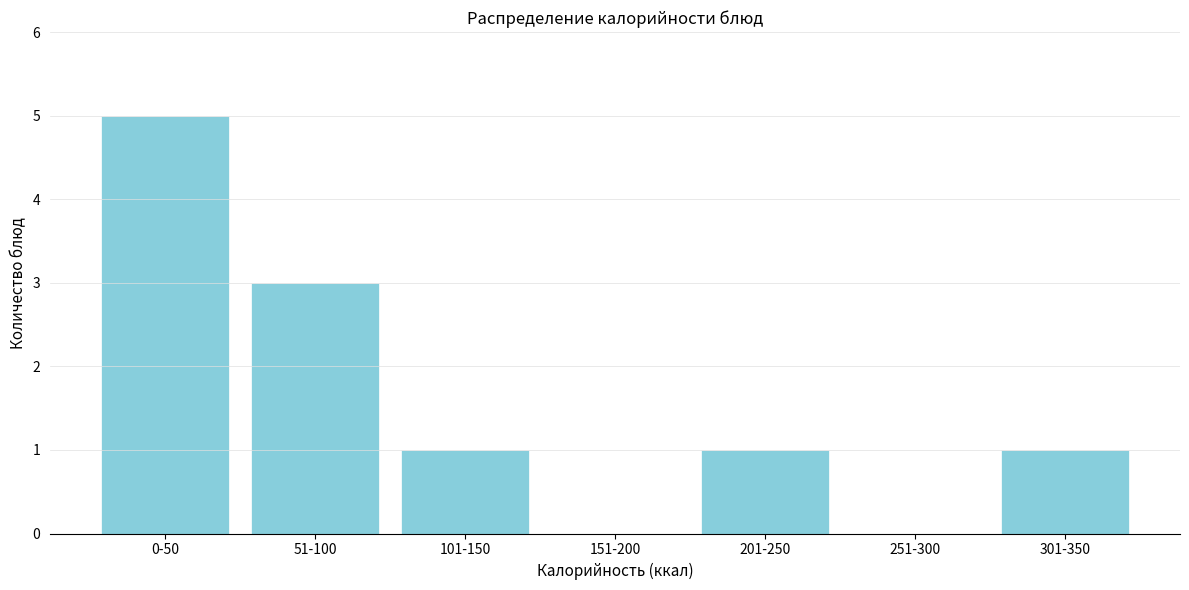

Reading left to right, extract all data points from this chart.

0-50=5	51-100=3	101-150=1	151-200=0	201-250=1	251-300=0	301-350=1